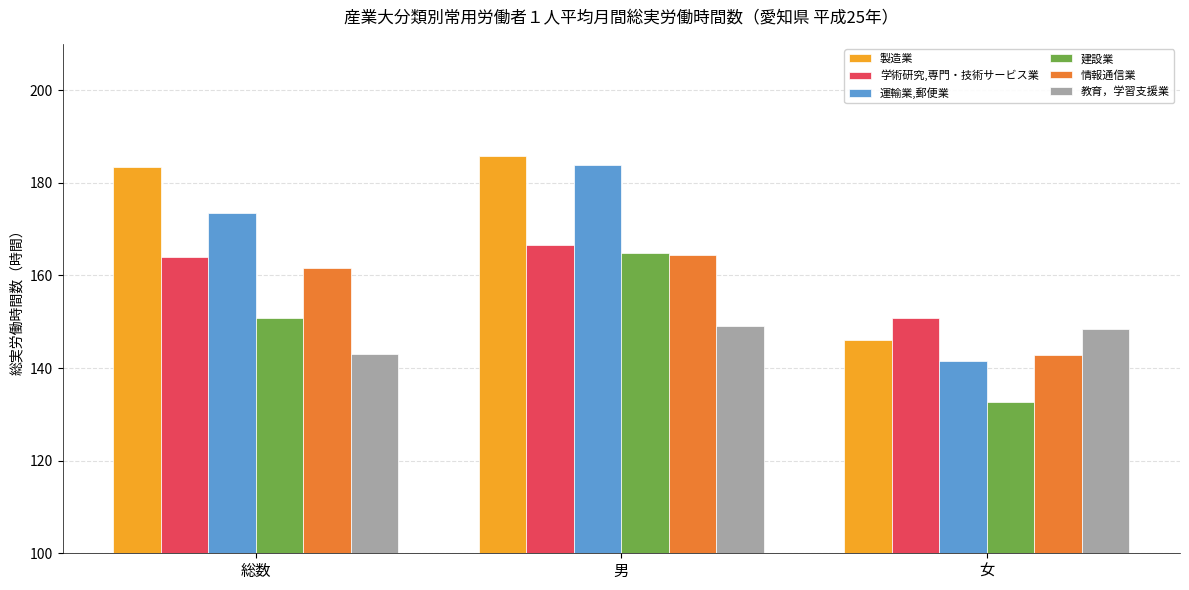

What is the sum of all 建設業 values?

448.3